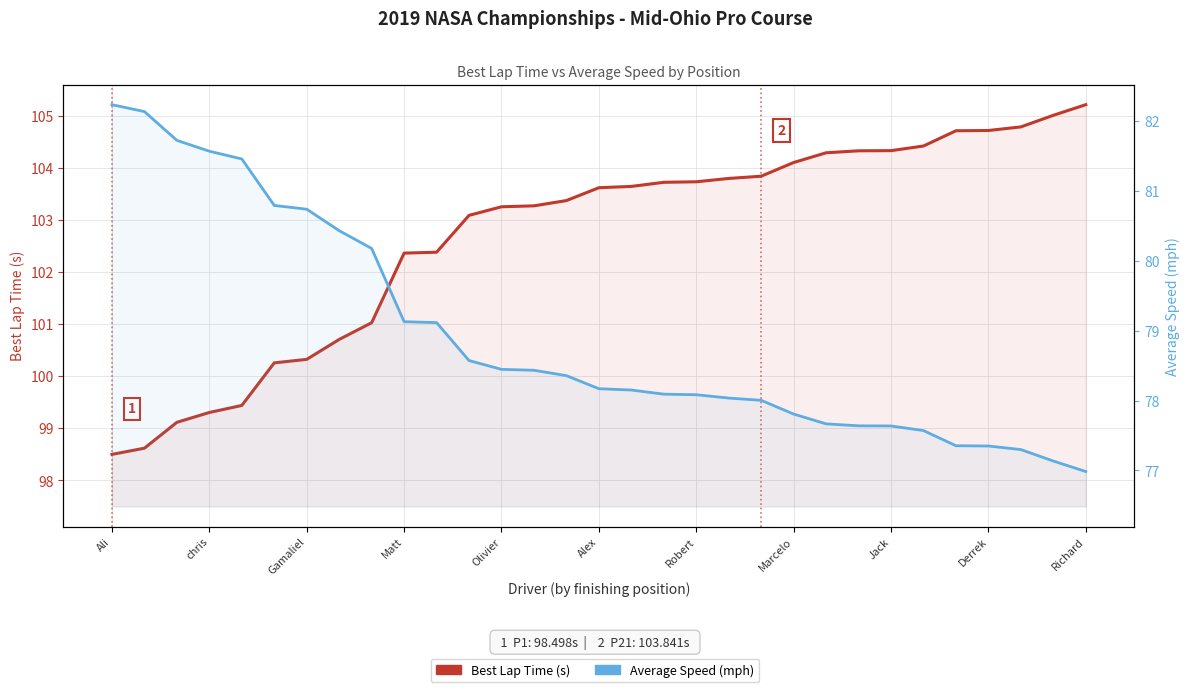

Which series has the largest range (max minus min)?

Best Lap Time (s)